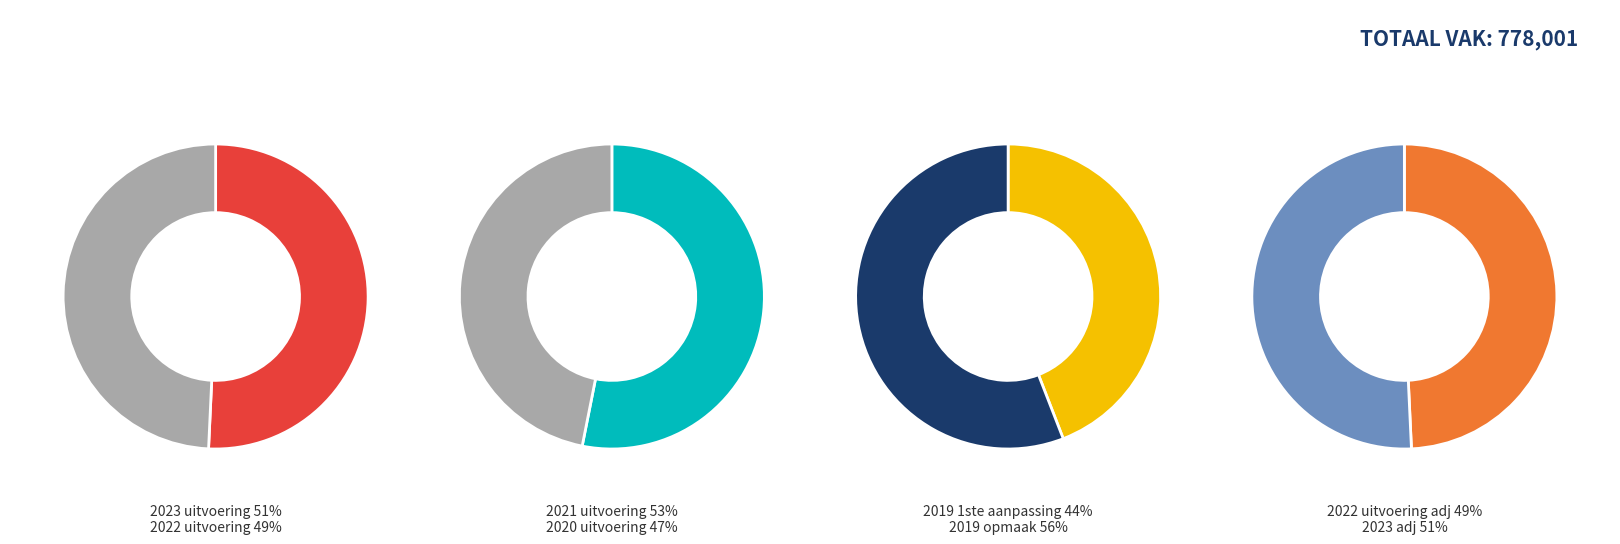

Does 2020 uitvoering represent more than half of the total?

No